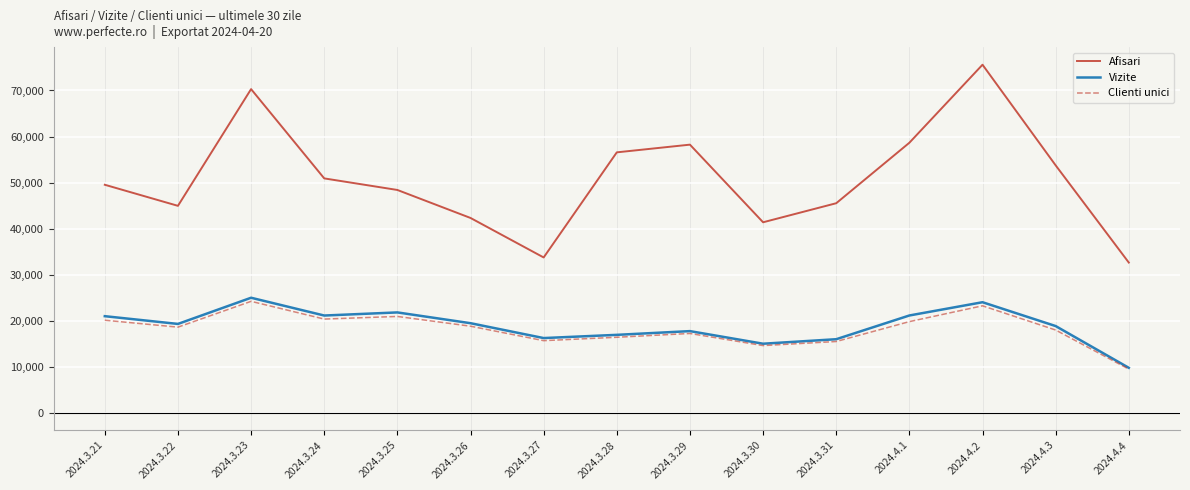

True or false: Afisari has more than 0 interior local peaks.

True